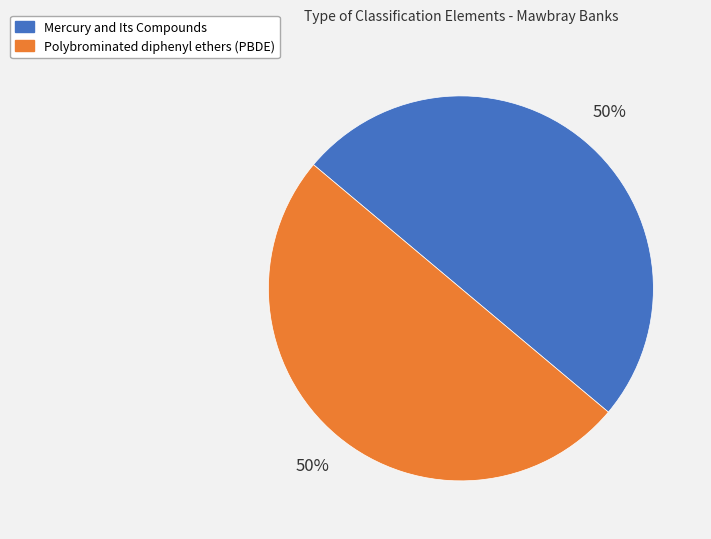

To the nearest percent, what percentage of the pie is Polybrominated diphenyl ethers (PBDE)?

50%